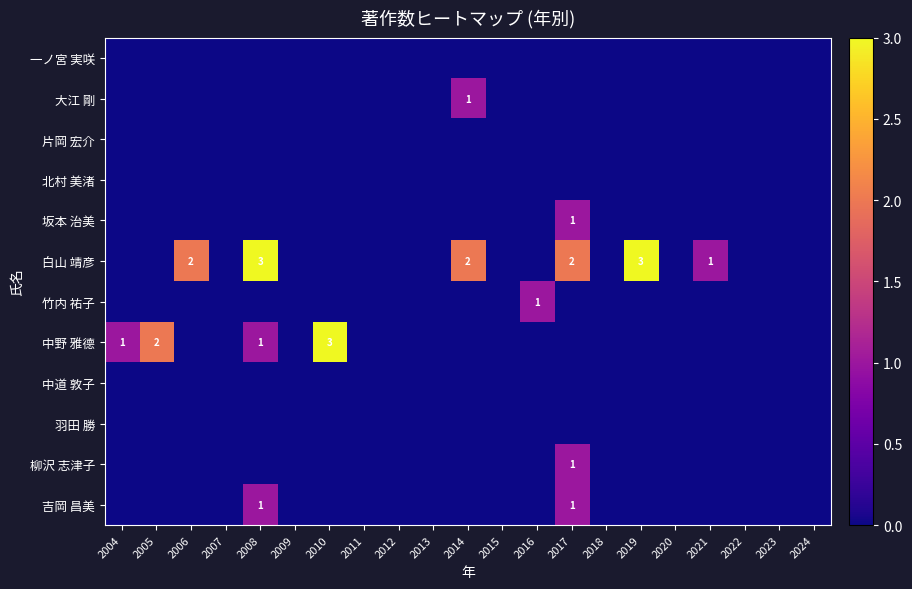

At how many categories does at least one series exceed 1?

7